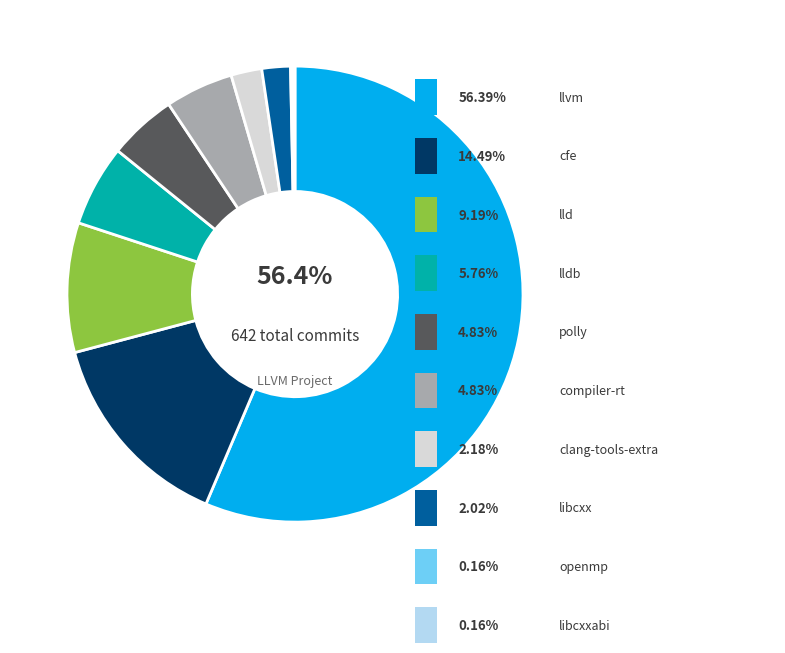

Is there any slice that represents more than half of the pie?

Yes